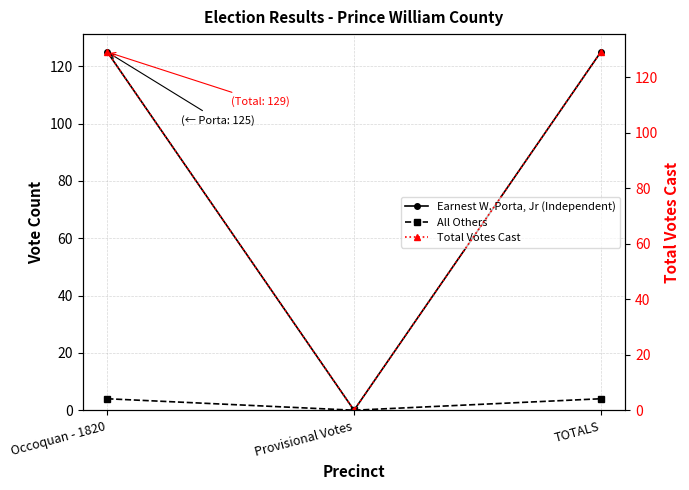

At Occoquan - 1820, list the series in order from smallest to largest.

All Others, Earnest W. Porta, Jr (Independent), Total Votes Cast